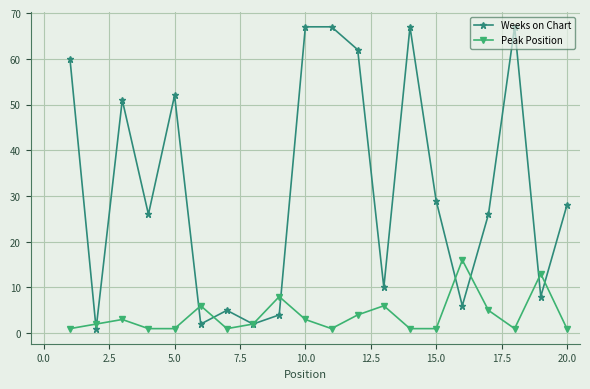

What are all the series names shown in the legend?

Weeks on Chart, Peak Position